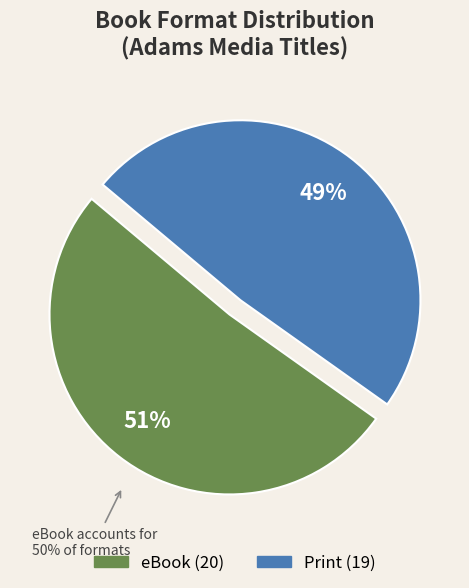

To the nearest percent, what is the average slice percentage?

50%